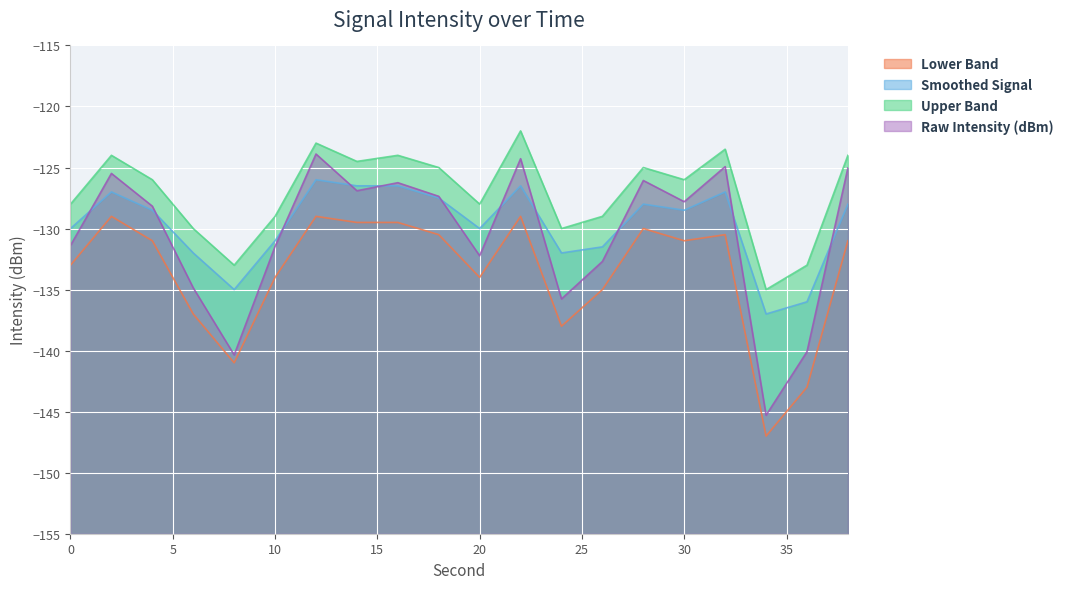

What is the highest value of the lower_band series?

-129.0